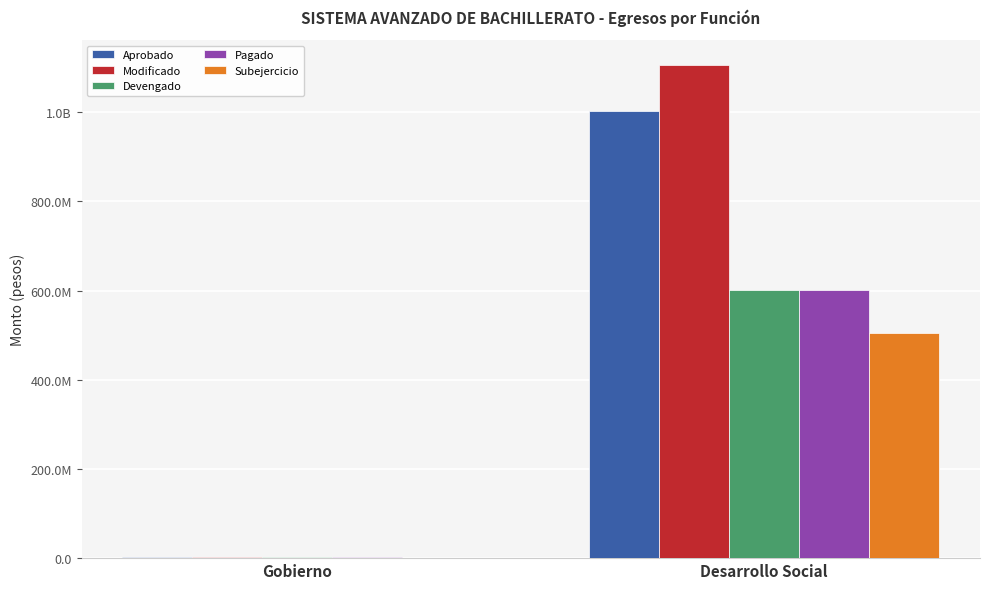

What is the value of the Modificado bar at the 1st from the left?

2402323.8